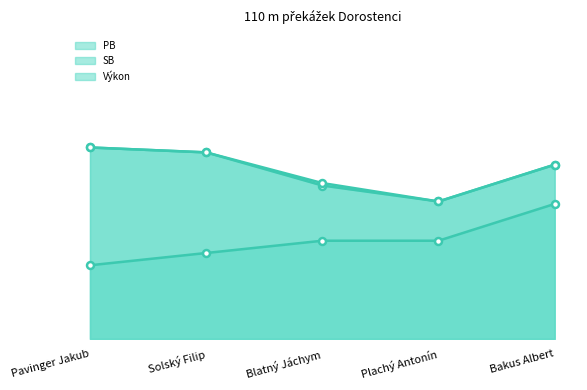

Reading right to left, extract all data points from this chart.

PB: Bakus Albert=16.4	Plachý Antonín=16.1	Blatný Jáchym=16.2	Solský Filip=16.5	Pavinger Jakub=16.6
SB: Bakus Albert=16.4	Plachý Antonín=16.1	Blatný Jáchym=16.3	Solský Filip=16.5	Pavinger Jakub=16.6
Výkon: Bakus Albert=16.1	Plachý Antonín=15.8	Blatný Jáchym=15.8	Solský Filip=15.7	Pavinger Jakub=15.6